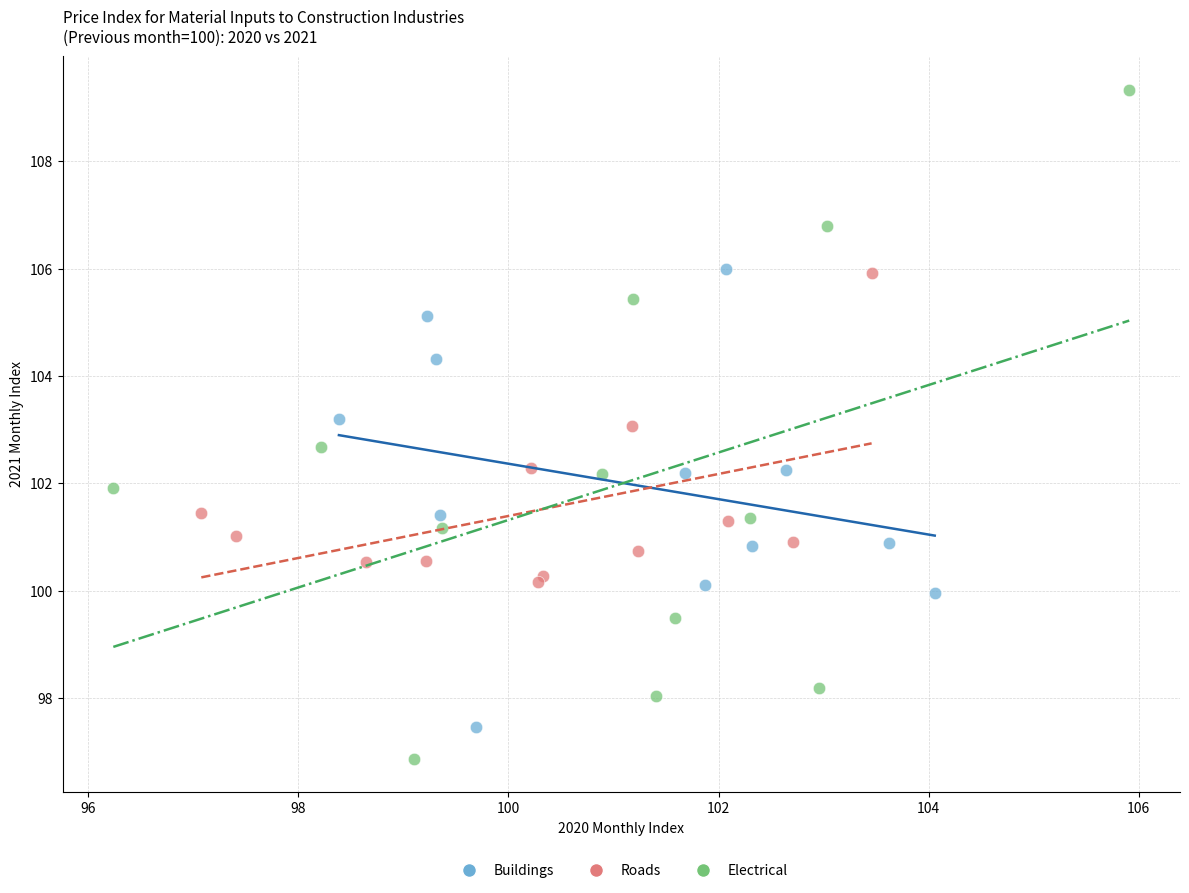

Which series reaches the minimum Y coordinate?

Electrical